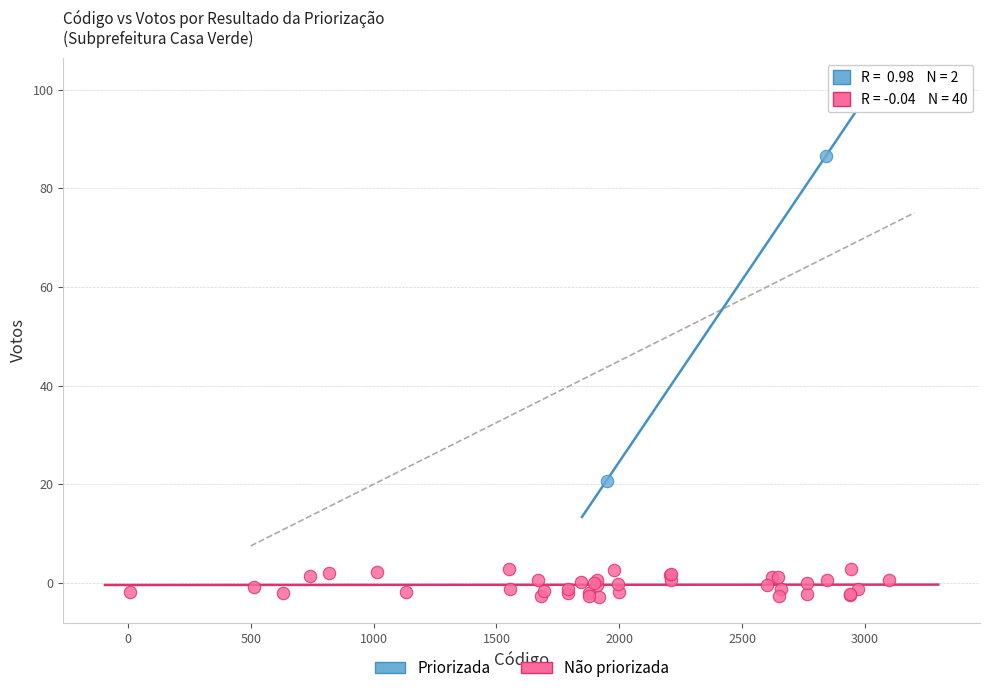

Which series reaches the maximum Y coordinate?

Priorizada